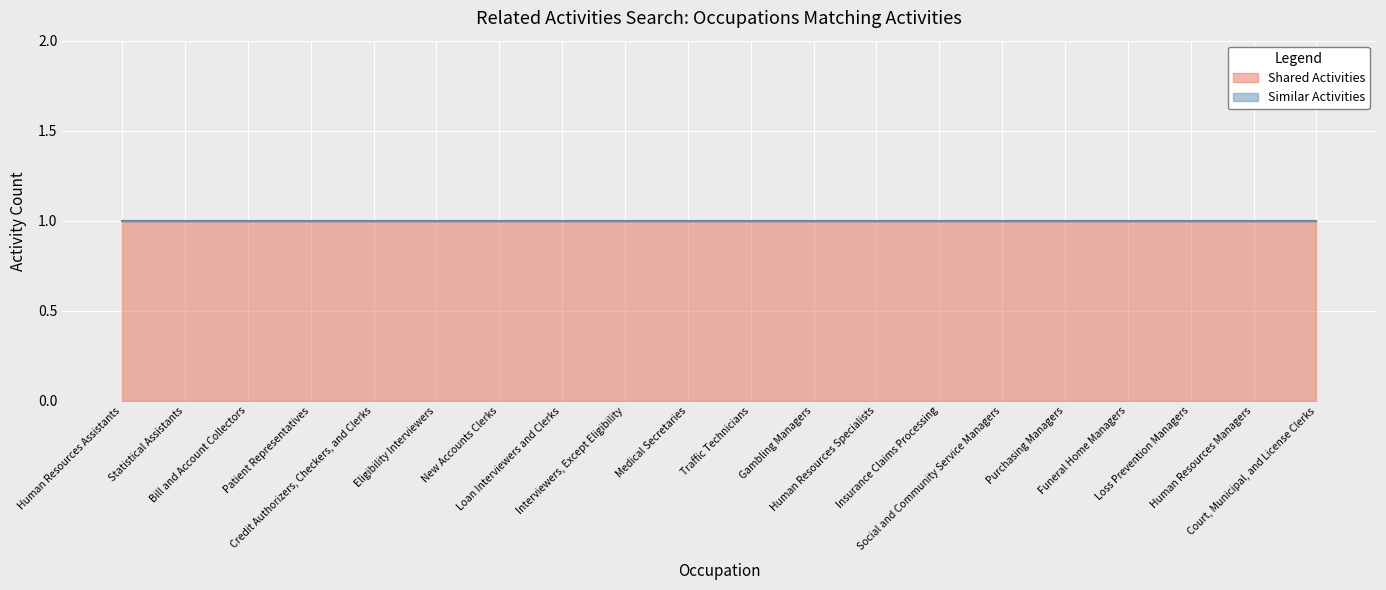

What is the sum of the Shared Activities values at Human Resources Managers and Social and Community Service Managers?

2